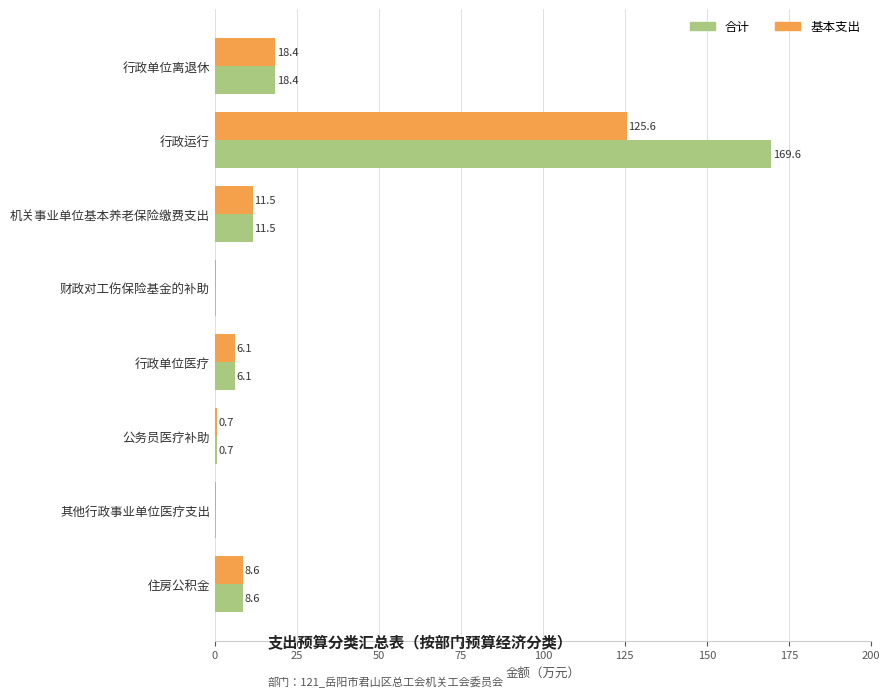

How many data points in 合计 are above 8?

4